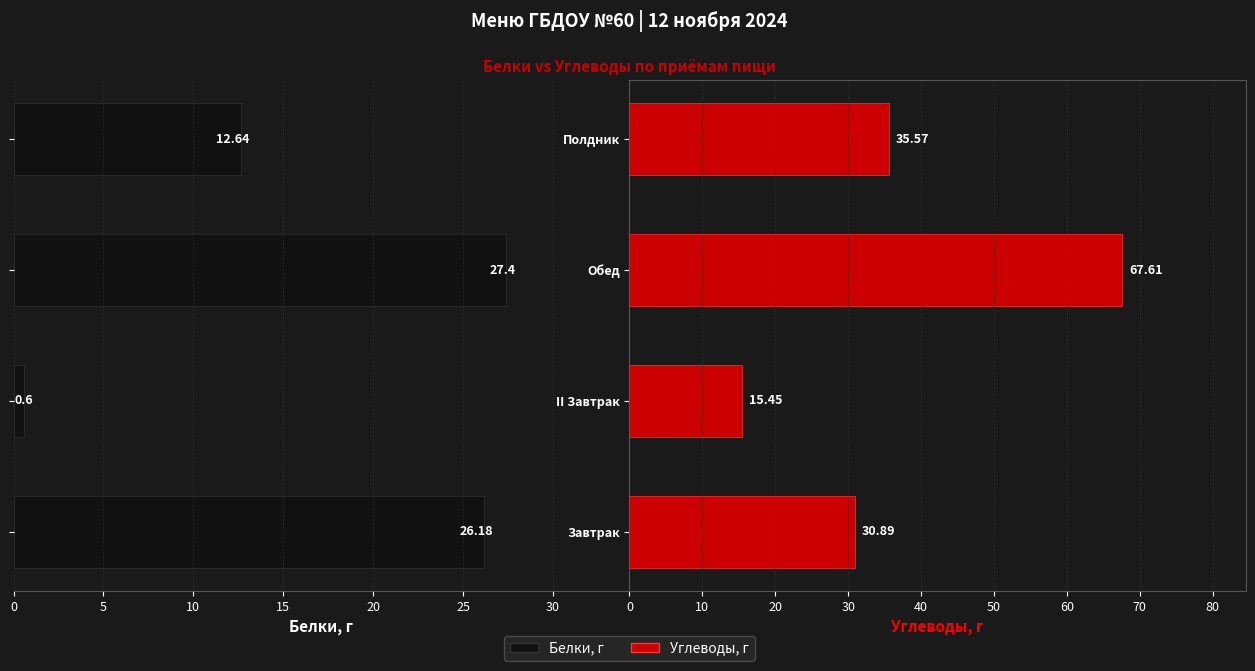

What is the value of the Углеводы, г bar at the 2nd from the left?

15.4